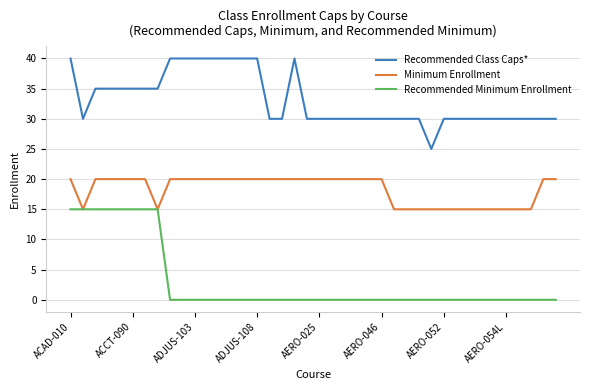

Rank the series by their average value, from lowest to highest.

Recommended Minimum Enrollment, Minimum Enrollment, Recommended Class Caps*